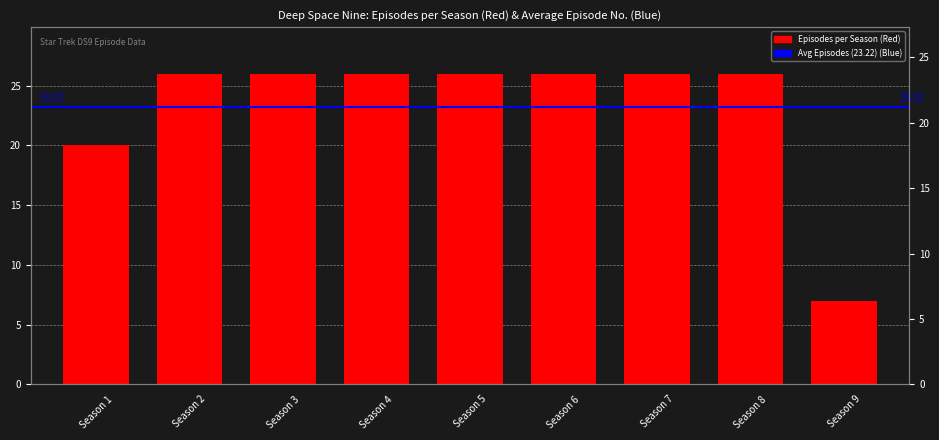

What is the ratio of the value at Season 9 to the value at Season 8?

0.3